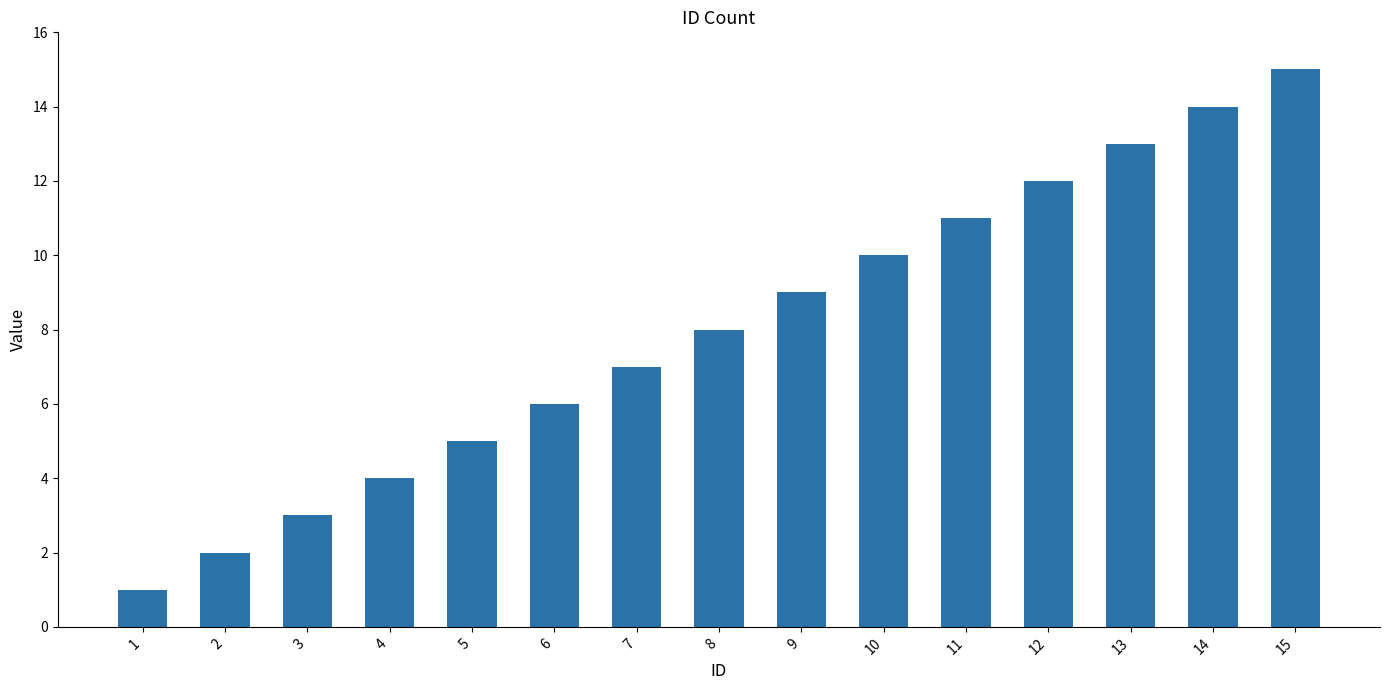

What is the value of the 12th bar from the left?

12